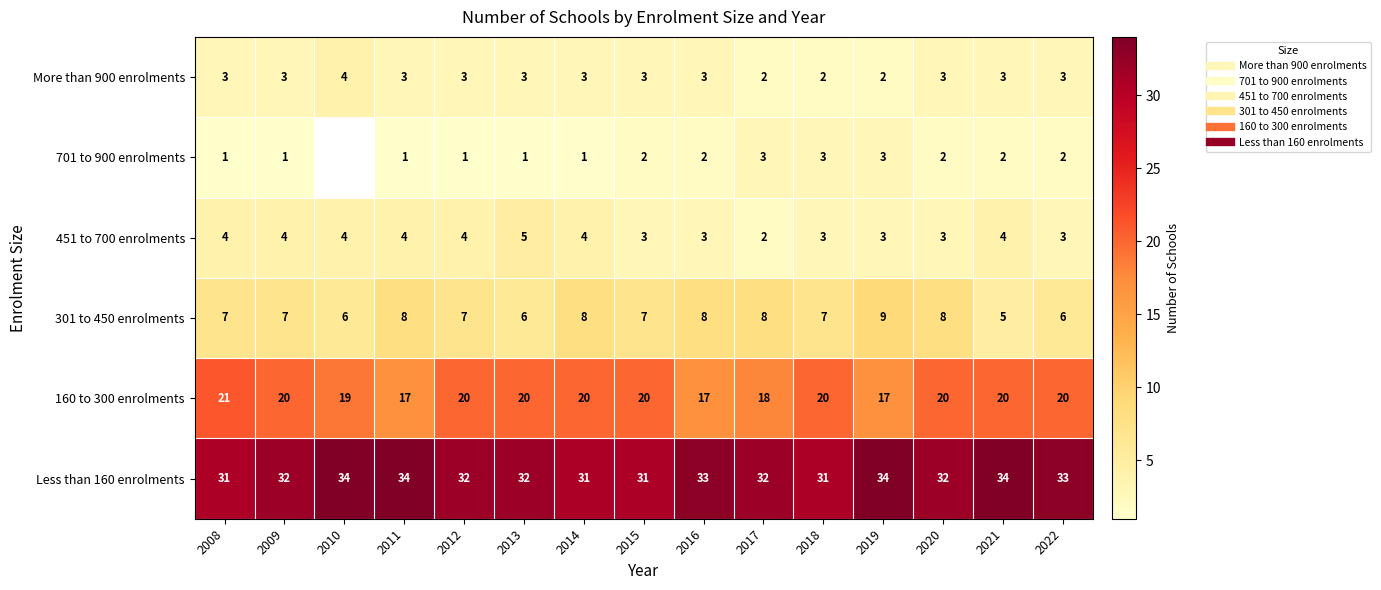

What is the difference between the maximum and minimum values in the 451 to 700 enrolments series?

3.0